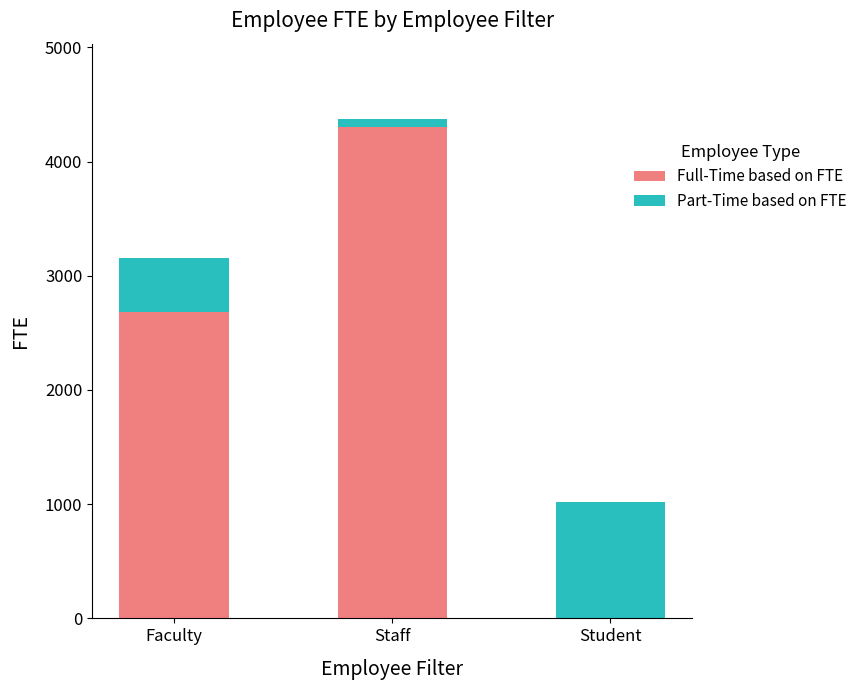

What is the maximum value for Full-Time based on FTE?

4300.2